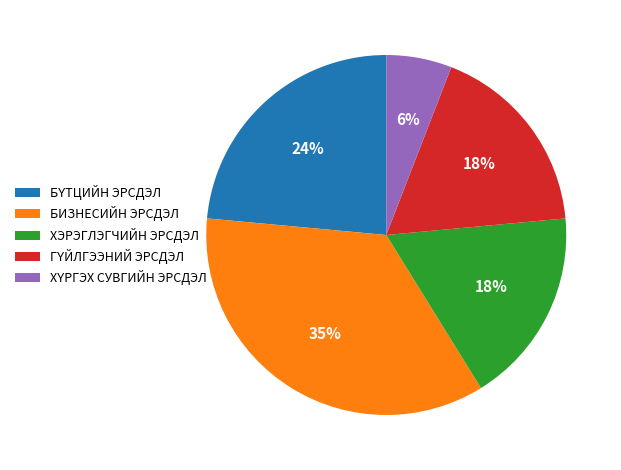

To the nearest percent, what is the difference between the largest and smallest slice percentages?

29%